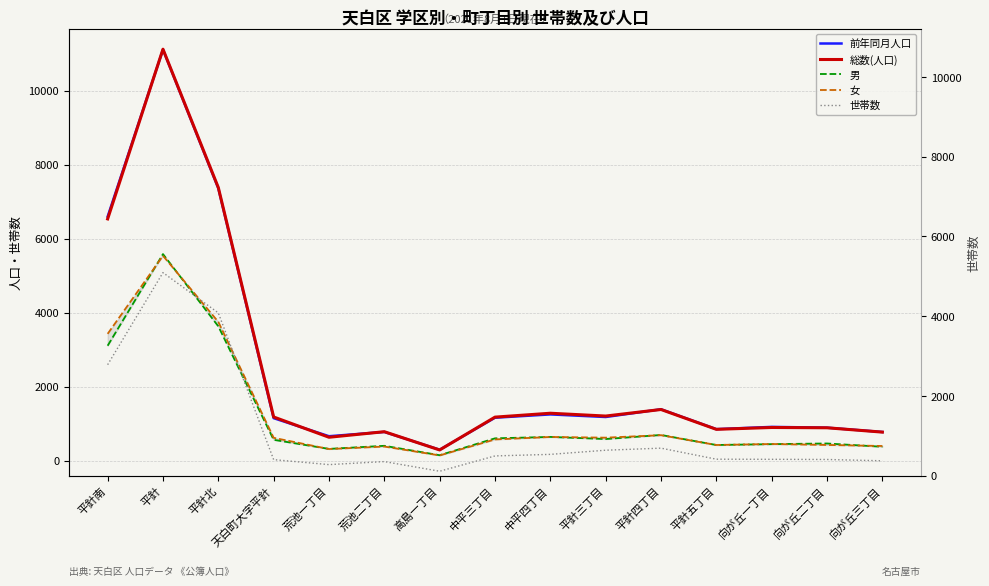

What is the label of the 6th point from the left?

荒池二丁目